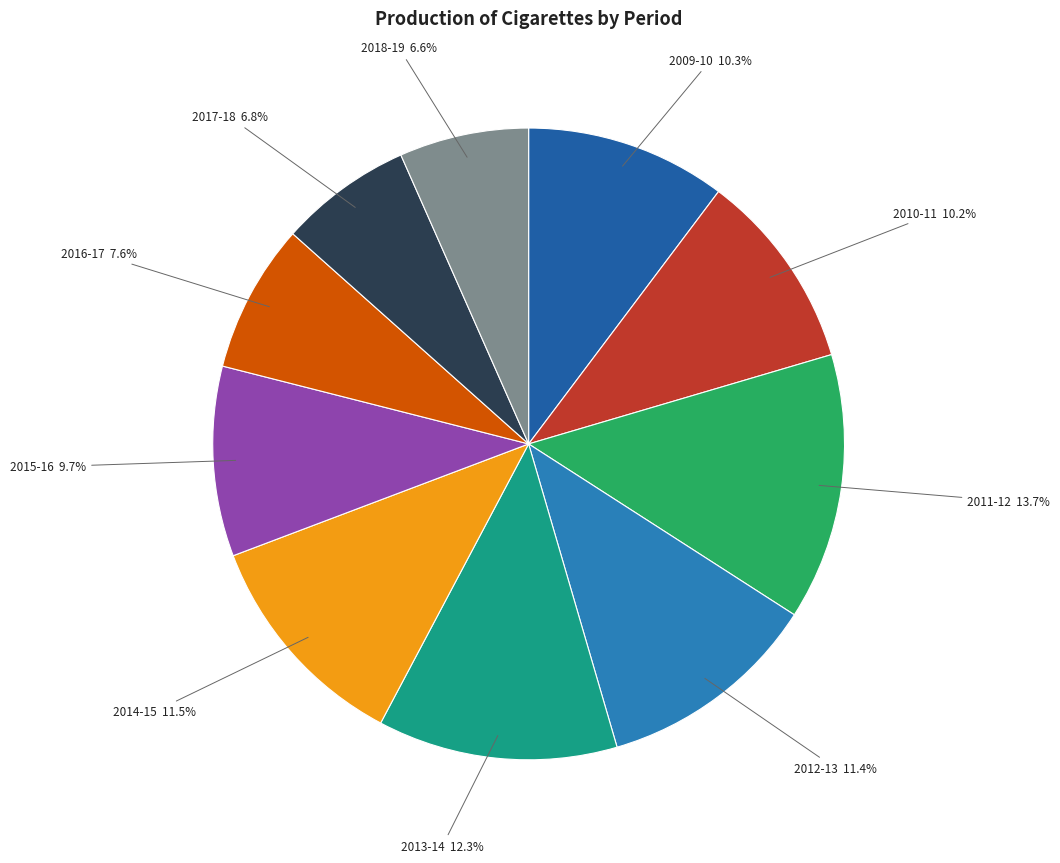

Is it true that 2009-10 is 4% of the pie?

False